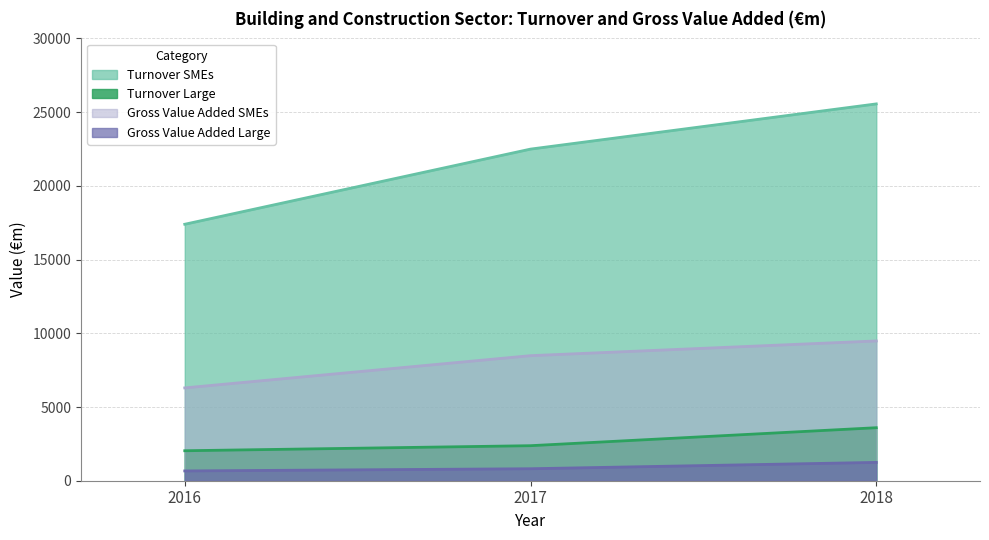

Read the Turnover SMEs value at 2018.

25558